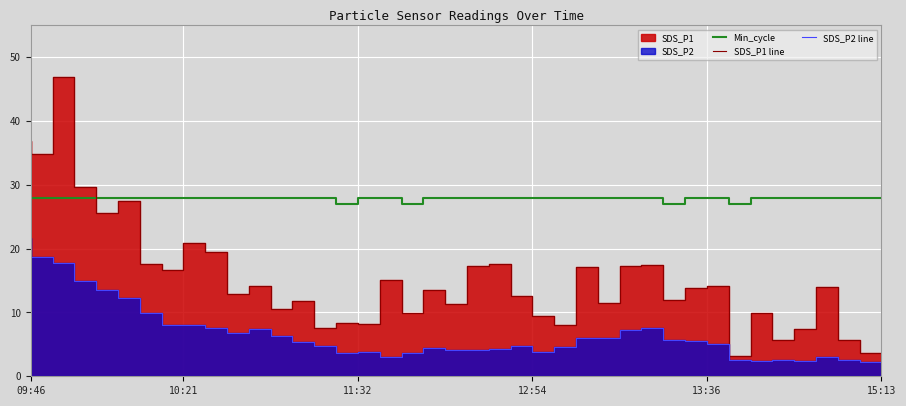

Between 10 and 12:54, which is larger?

10